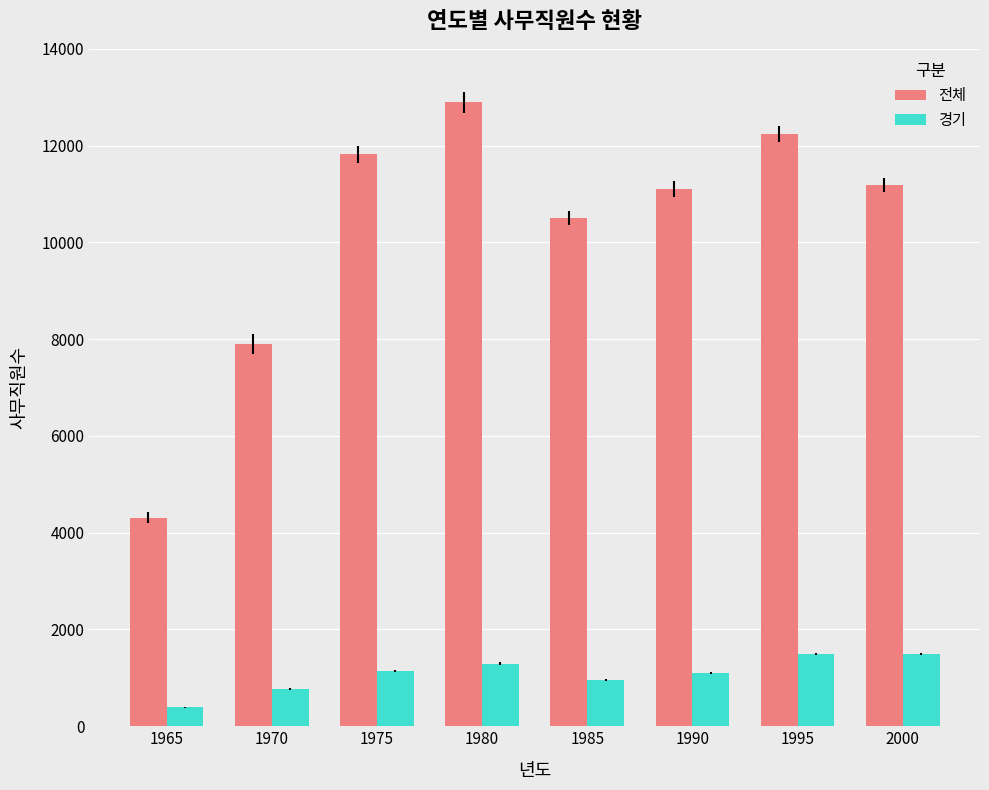

At which label is 경기 closest to 940?

1985